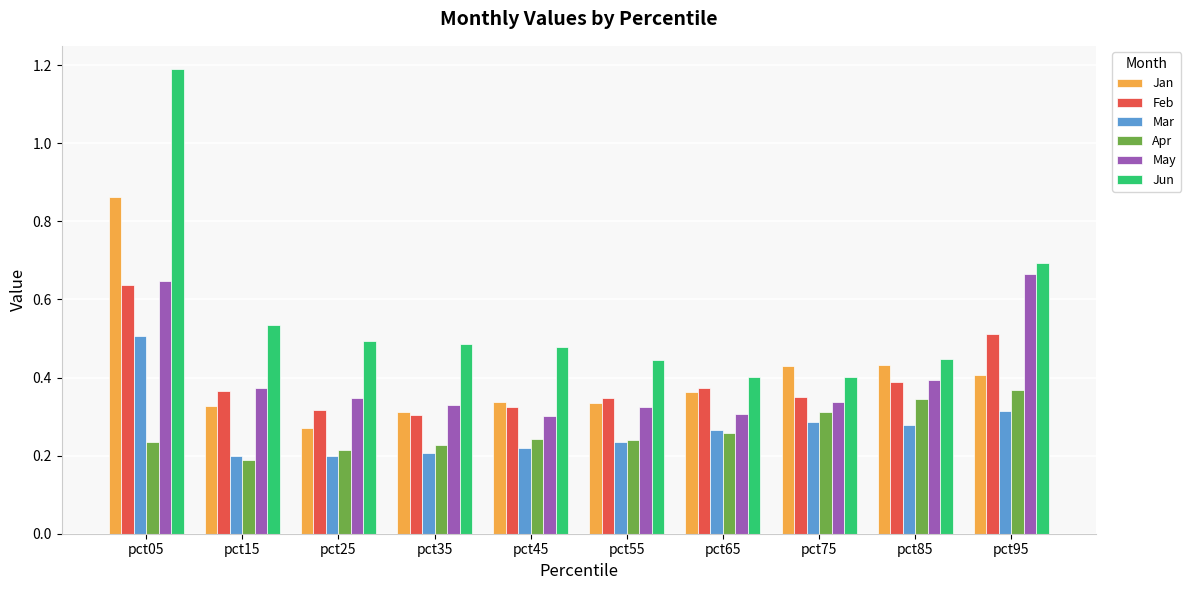

What are all the series names shown in the legend?

Jan, Feb, Mar, Apr, May, Jun